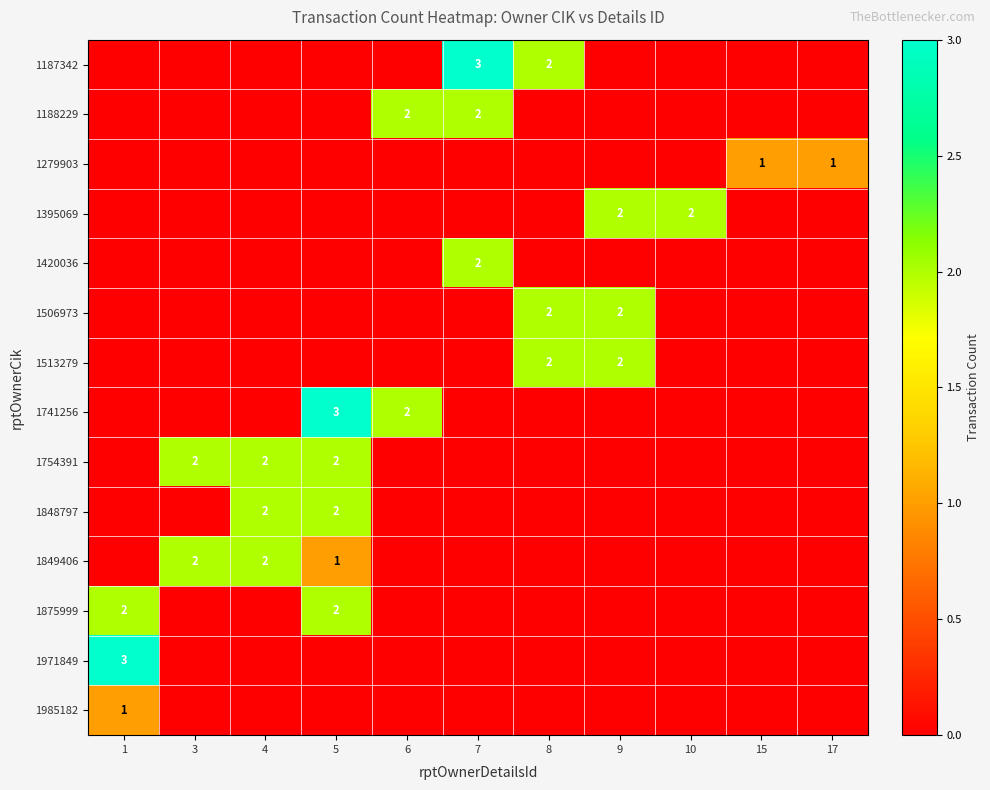

What is the maximum value shown in the chart?

3